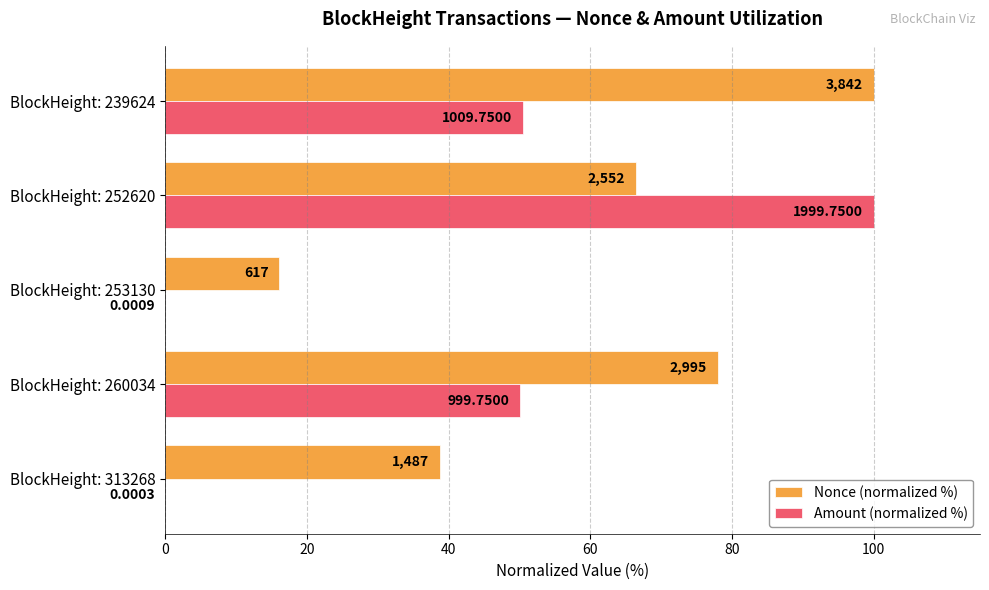

What are all the series names shown in the legend?

Nonce (normalized %), Amount (normalized %)